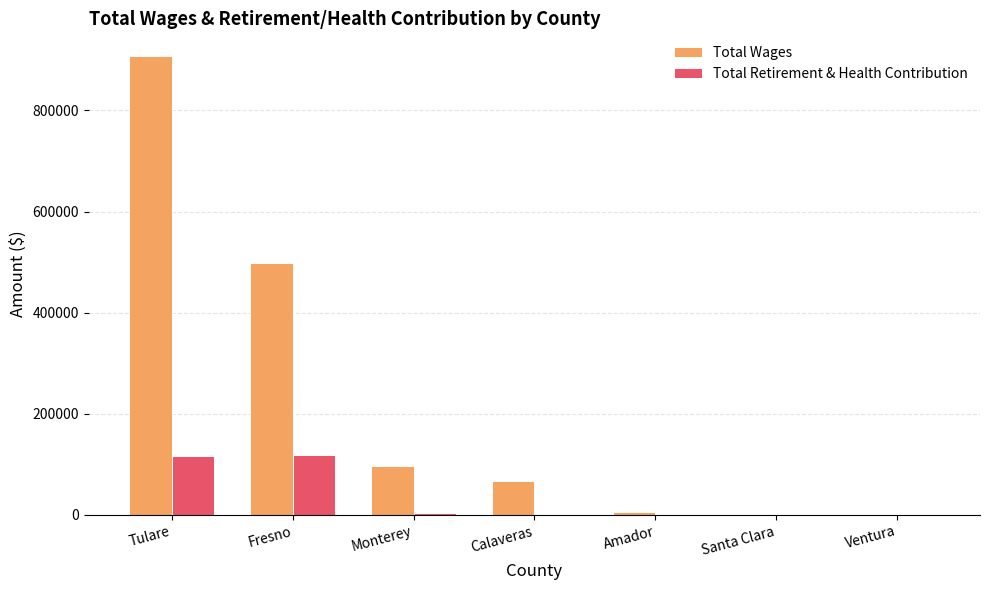

Between Fresno and Santa Clara, which series saw the biggest shift?

Total Wages